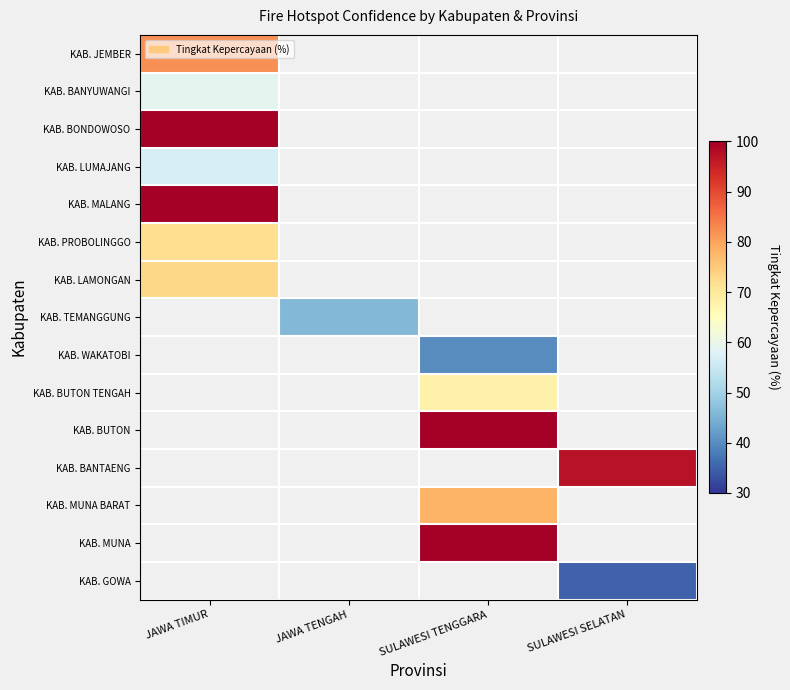

List the labels in order of KAB. LAMONGAN value, largest first.

JAWA TIMUR, JAWA TENGAH, SULAWESI TENGGARA, SULAWESI SELATAN